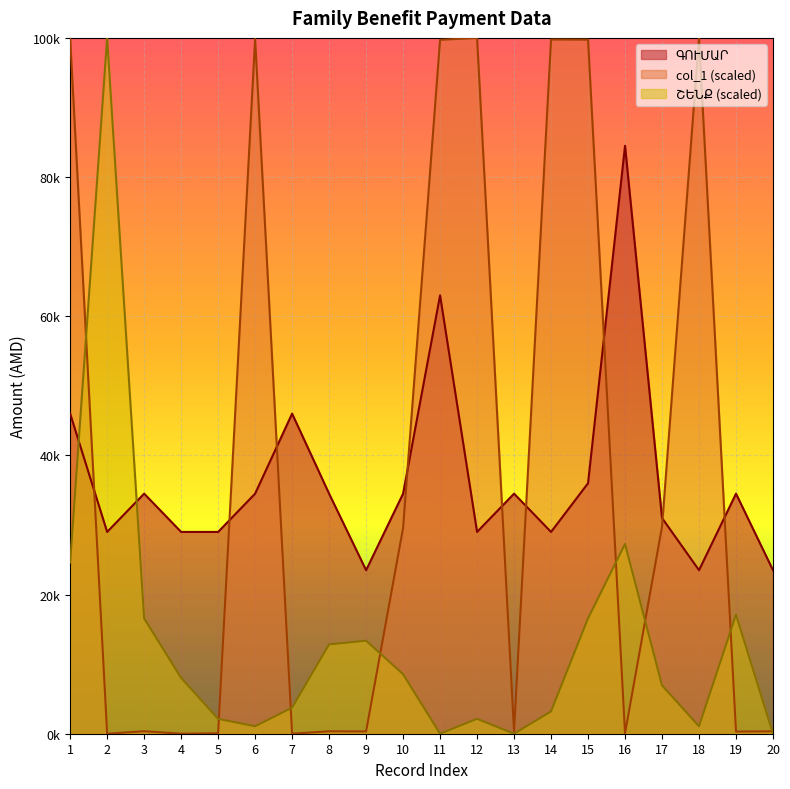

At which label is col_1 closest to 50000?

17